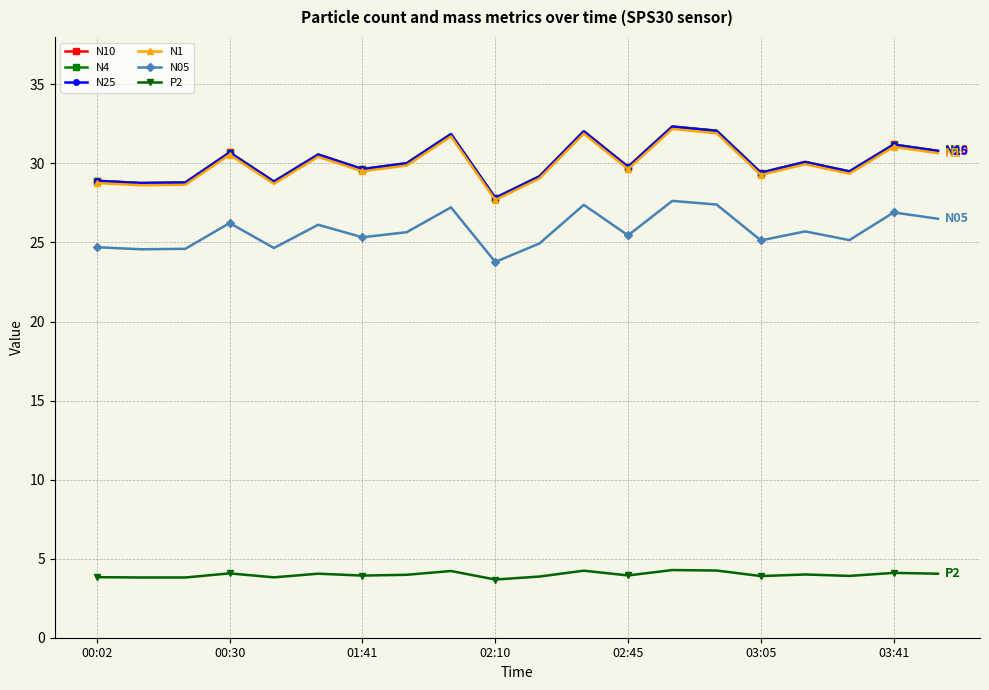

True or false: N1 has more than 2 interior local peaks.

True